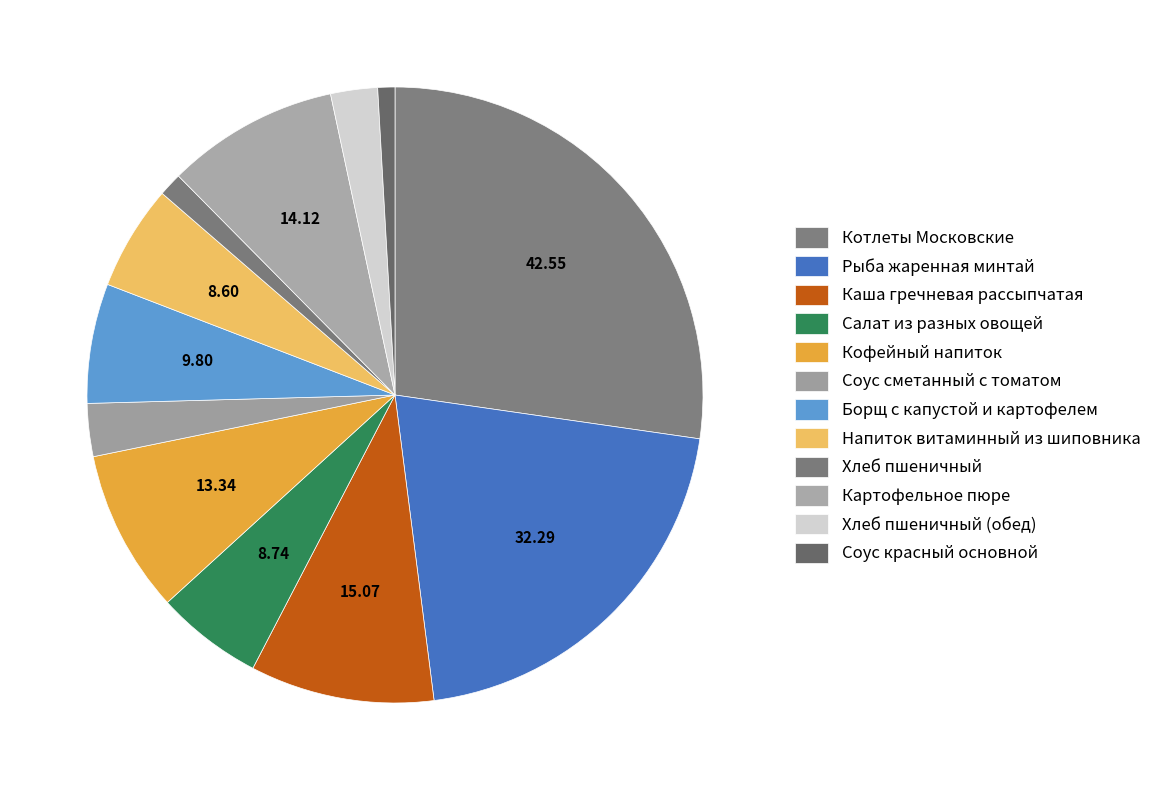

True or false: Рыба жаренная минтай accounts for 13% of the total.

False